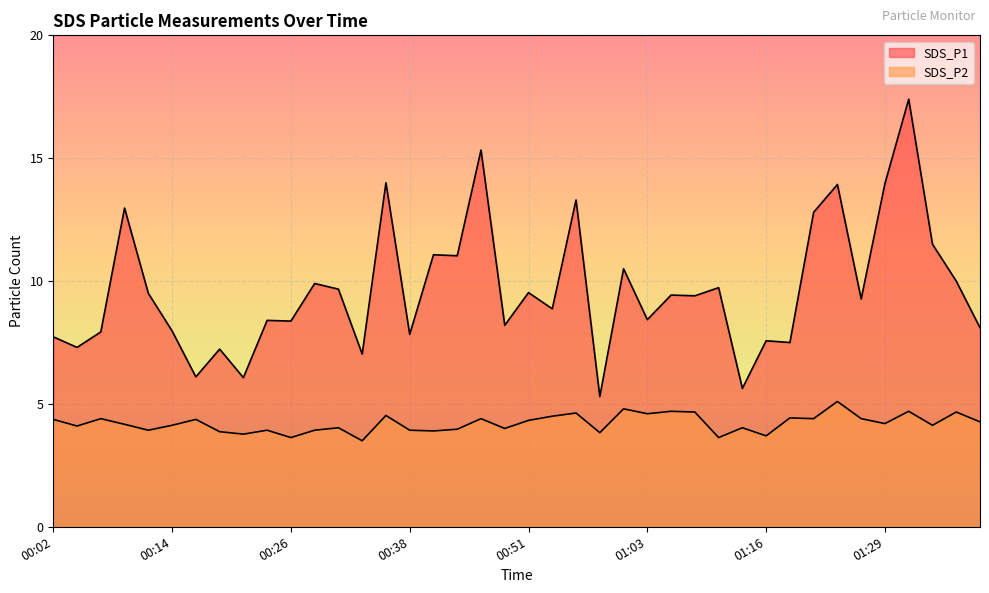

At 00:19, list the series in order from largest to smallest.

SDS_P1, SDS_P2